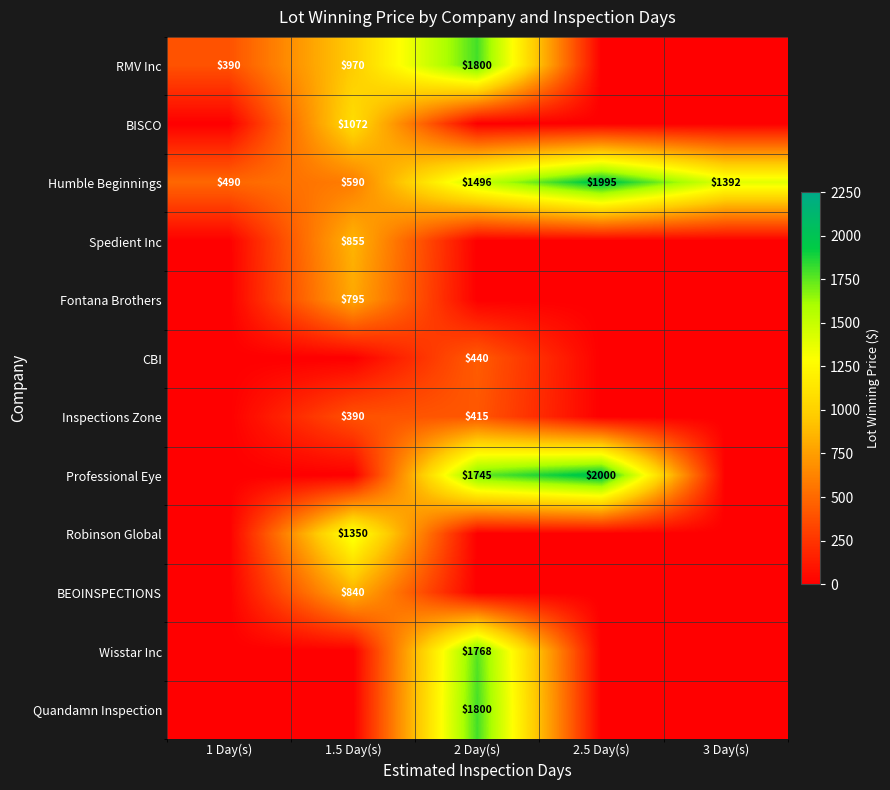

The value of Humble Beginnings at 1 Day(s) is 688. True or false?

False